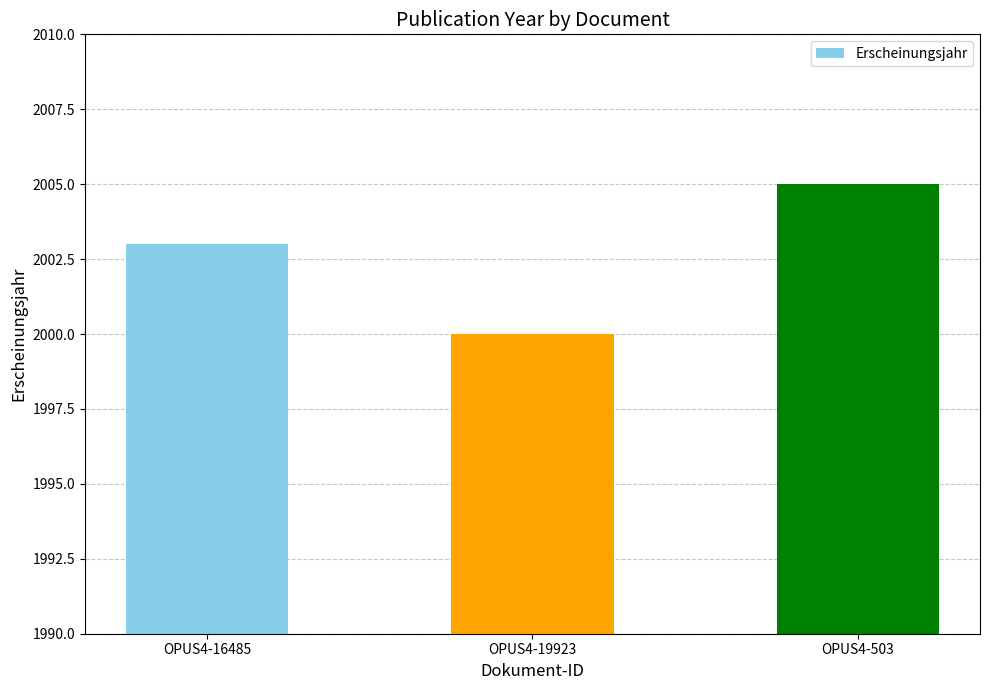

At which label is the value closest to 2002?

OPUS4-16485